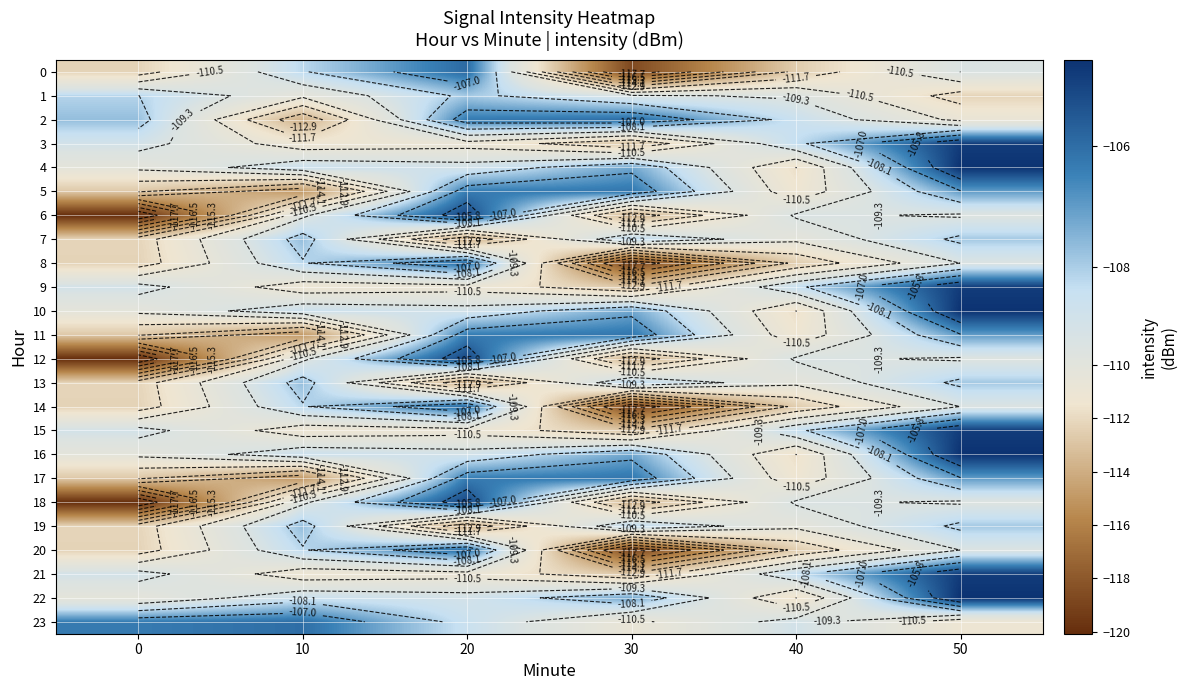

What is the total value across all series at 10?

-2638.6